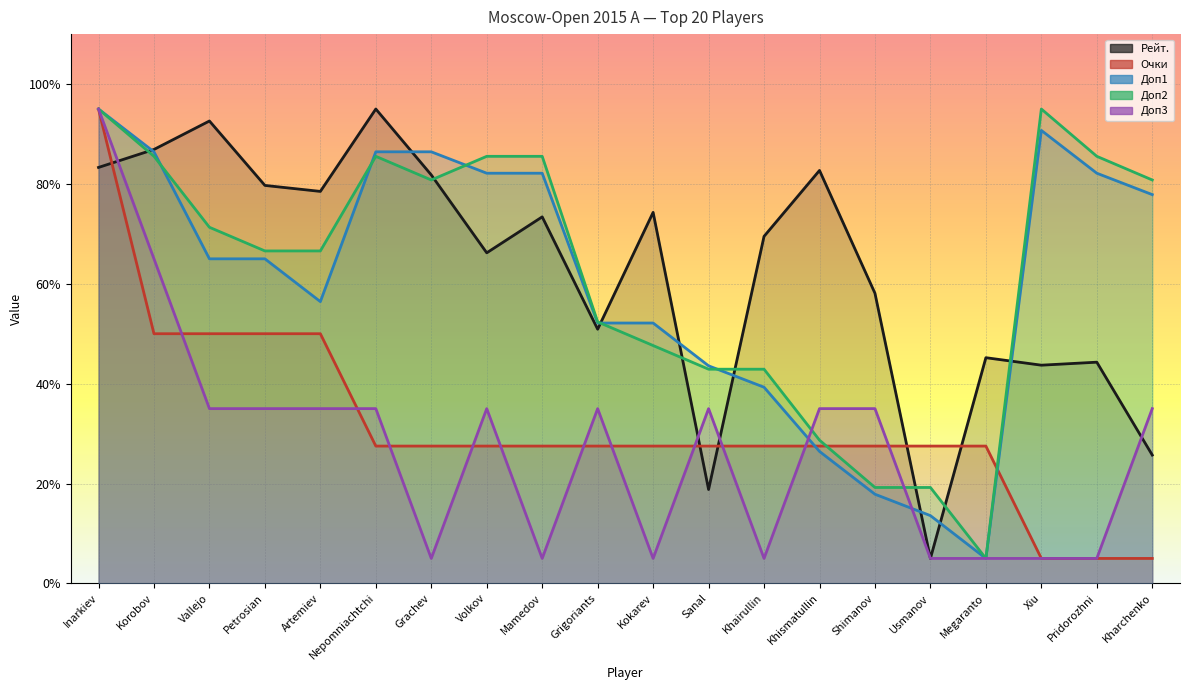

Reading left to right, what are all the values shown in this chart?

Рейт.: 83.3	86.9	92.6	79.7	78.5	95.0	81.8	66.2	73.4	50.9	74.3	18.8	69.5	82.7	58.1	5.0	45.2	43.7	44.3	25.7
Очки: 95.0	50.0	50.0	50.0	50.0	27.5	27.5	27.5	27.5	27.5	27.5	27.5	27.5	27.5	27.5	27.5	27.5	5.0	5.0	5.0
Доп1: 95.0	86.4	65.0	65.0	56.4	86.4	86.4	82.1	82.1	52.1	52.1	43.6	39.3	26.4	17.9	13.6	5.0	90.7	82.1	77.9
Доп2: 95.0	85.5	71.3	66.6	66.6	85.5	80.8	85.5	85.5	52.4	47.6	42.9	42.9	28.7	19.2	19.2	5.0	95.0	85.5	80.8
Доп3: 95.0	65.0	35.0	35.0	35.0	35.0	5.0	35.0	5.0	35.0	5.0	35.0	5.0	35.0	35.0	5.0	5.0	5.0	5.0	35.0